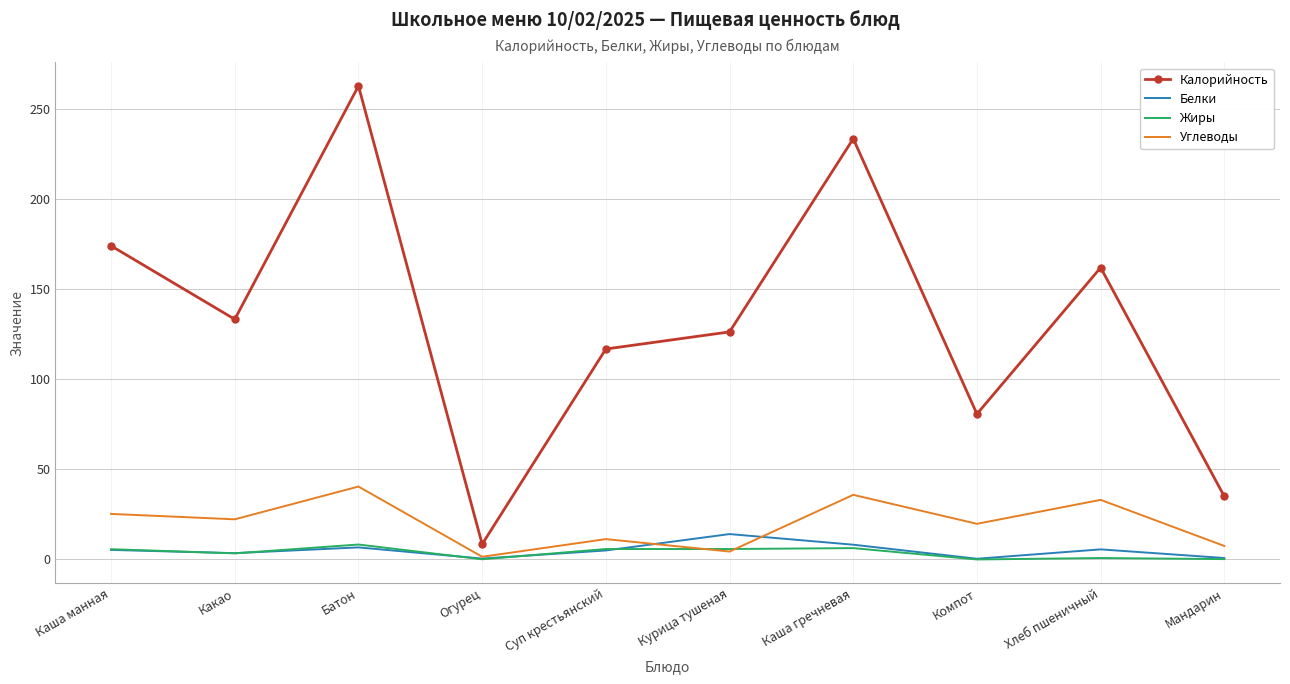

What is the maximum value for Углеводы?

40.5